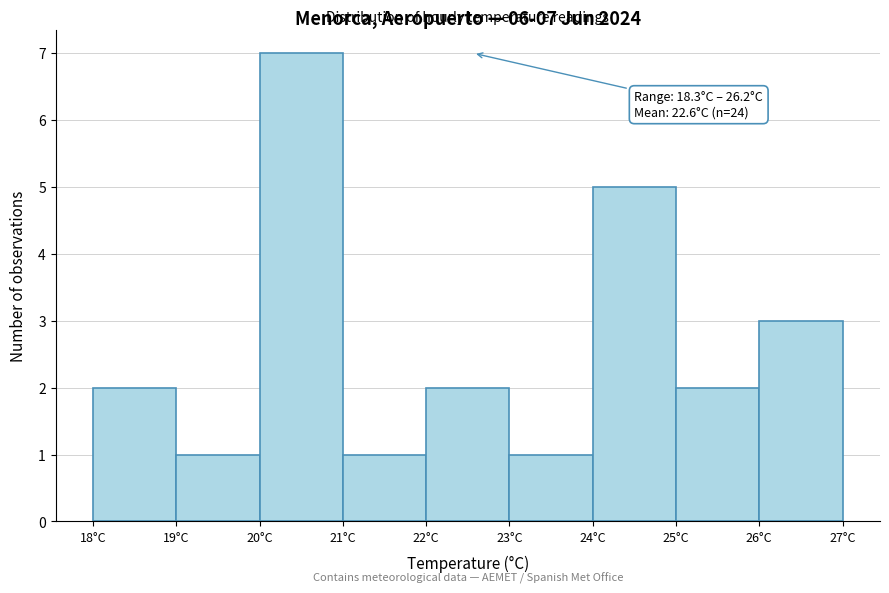

Which range on the x-axis has the tallest bar?

20 to 21